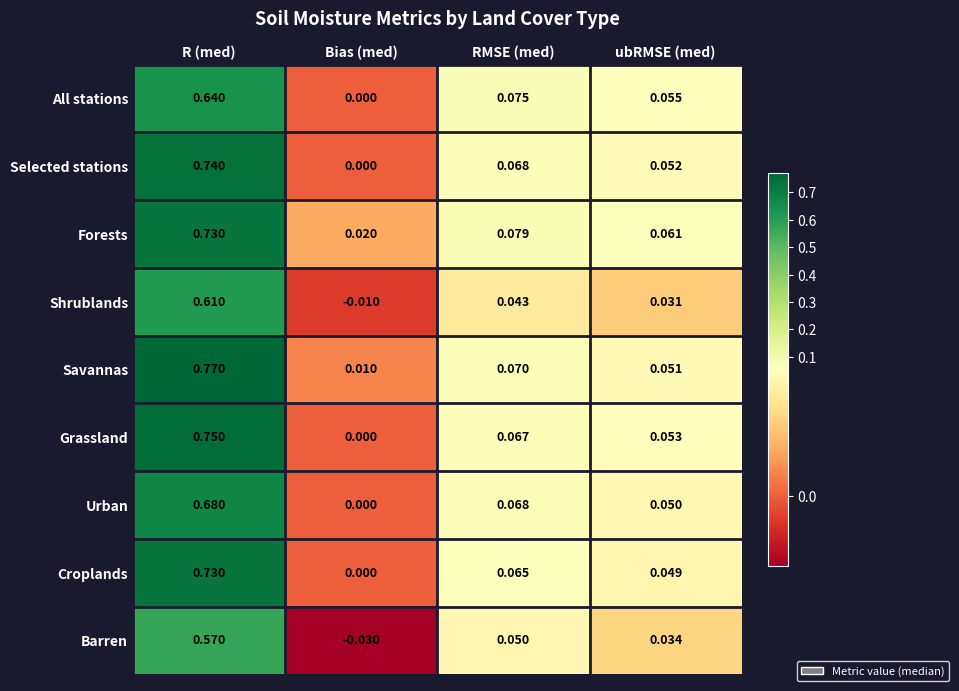

At which category does the chart reach its peak across all series?

R (med)